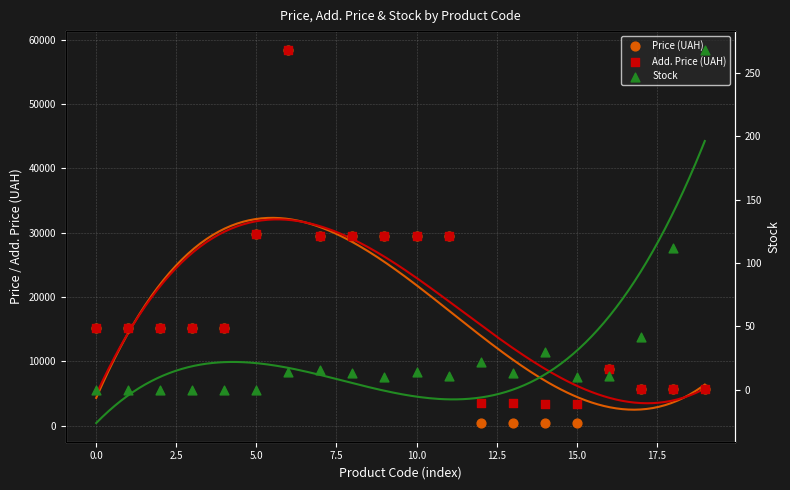

What is the total value across all series at 12?

4010.1